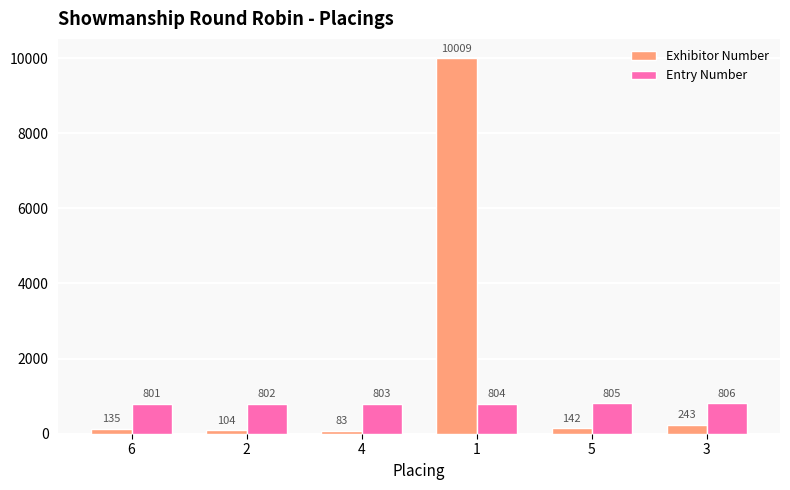

At 2, list the series in order from largest to smallest.

Entry Number, Exhibitor Number